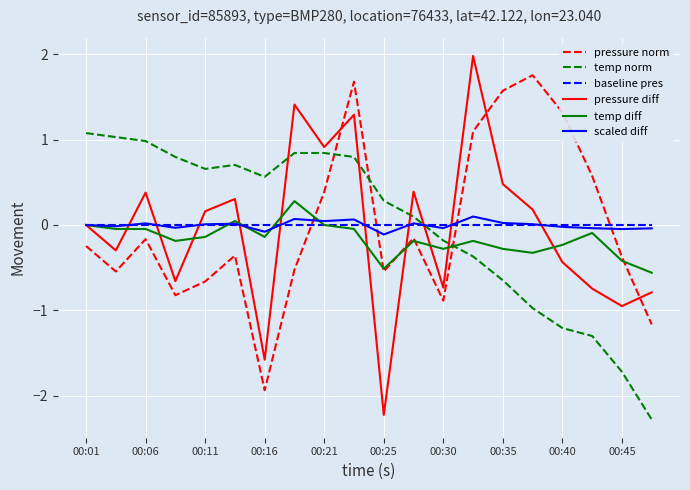

Does the chart have visible grid lines?

Yes